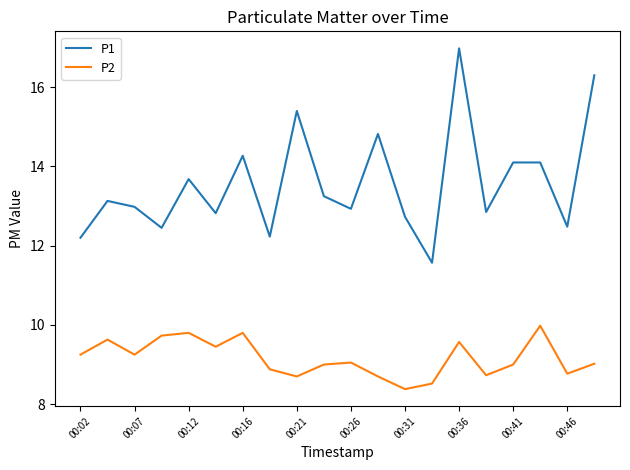

Rank the series by their average value, from lowest to highest.

P2, P1